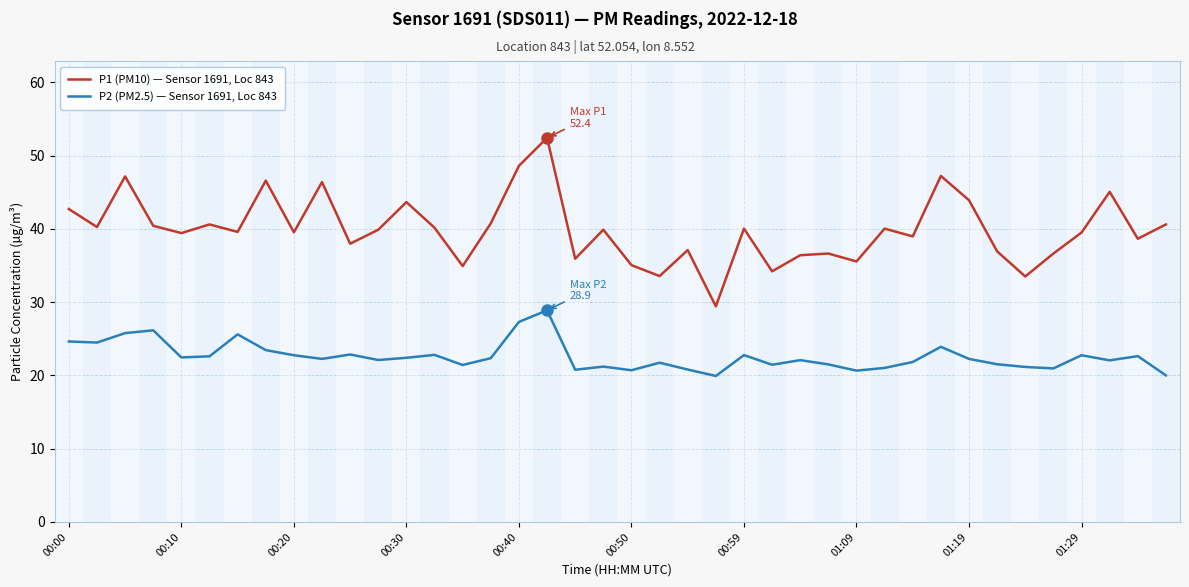

Does the chart have visible grid lines?

Yes